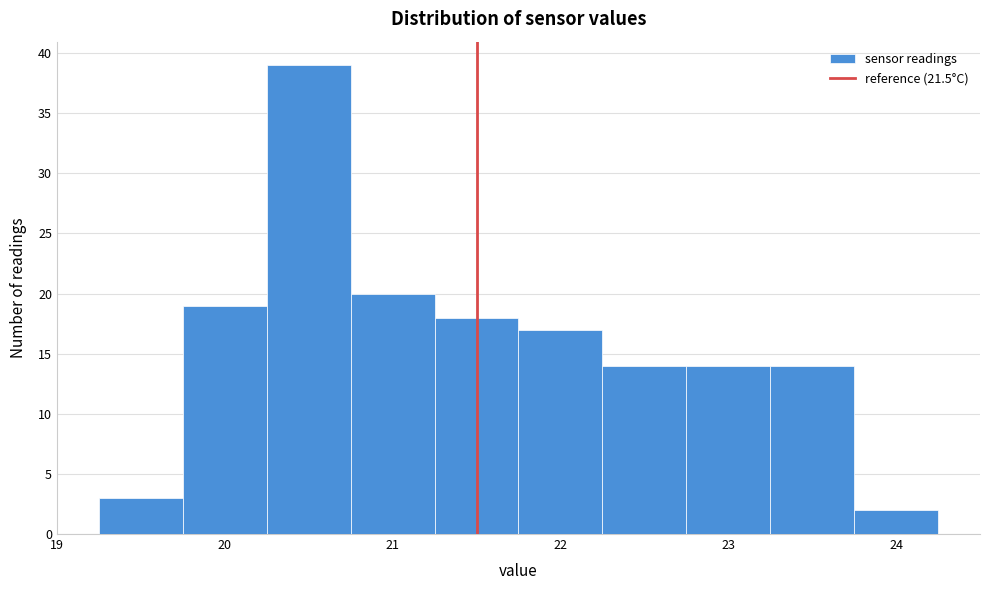

Over which range of the x-axis is the bar tallest?

20.25 to 20.75